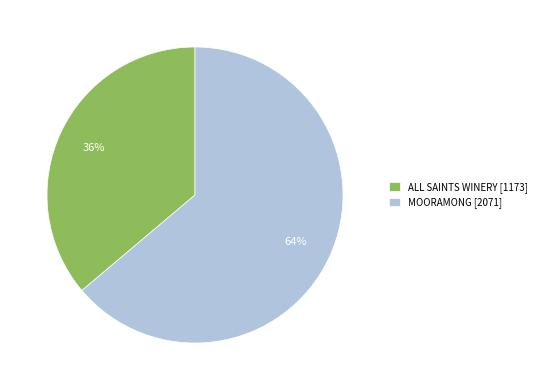

To the nearest percent, what is the combined percentage of ALL SAINTS WINERY and MOORAMONG?

100%